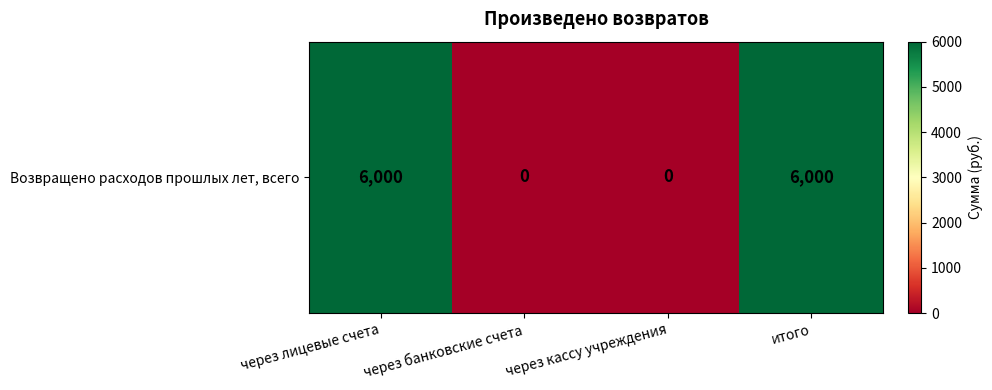

Count the number of data series in this chart.

1